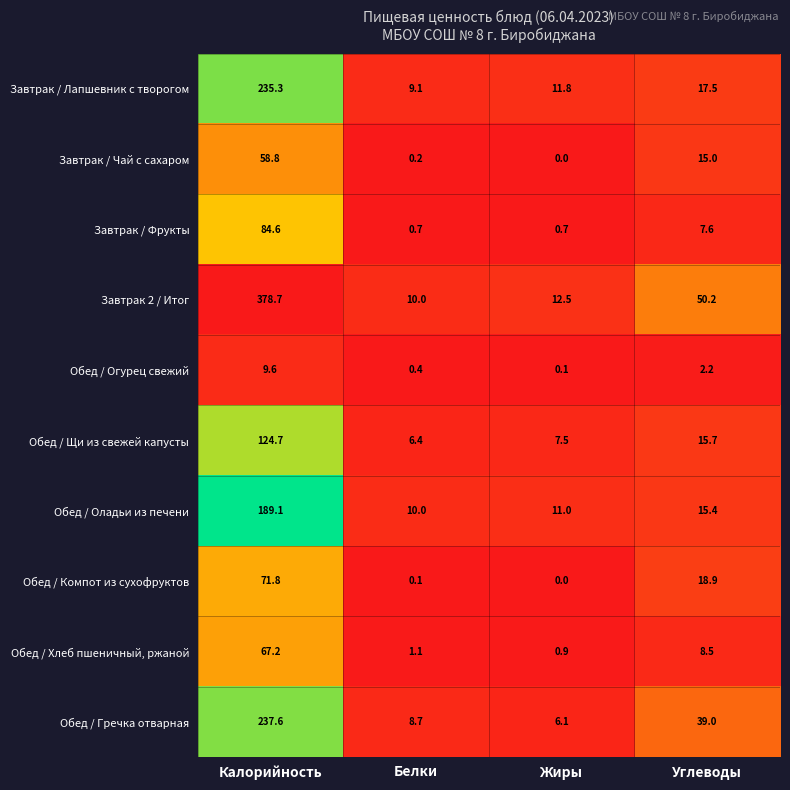

At how many categories does at least one series exceed 295?

1